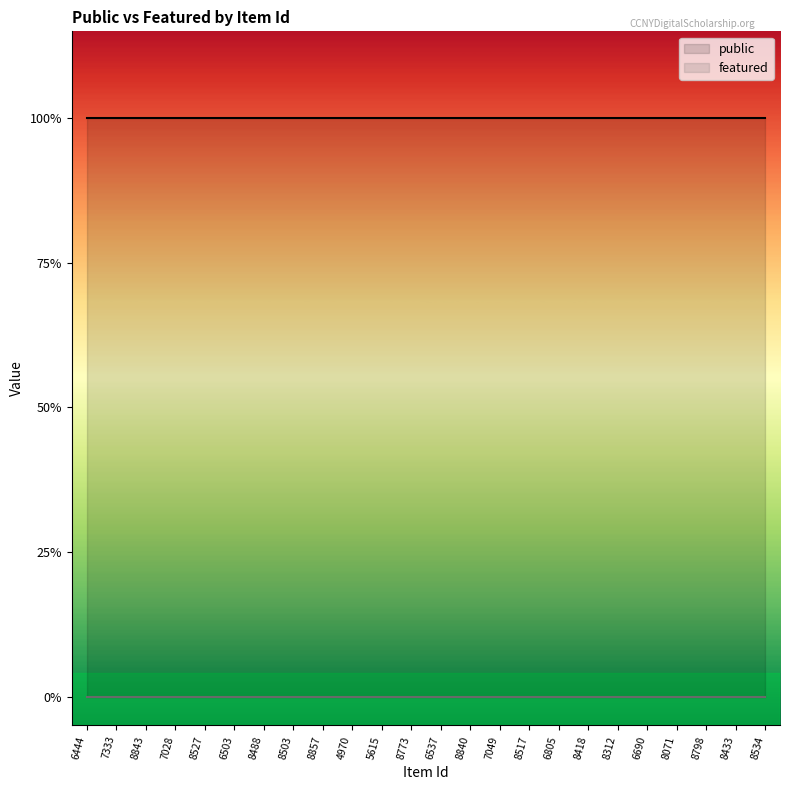

True or false: featured and public intersect in this chart.

False